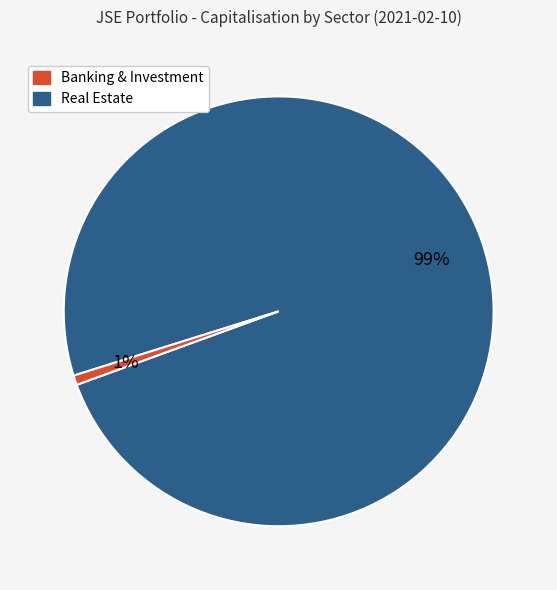

Count the number of slices in the pie.

2